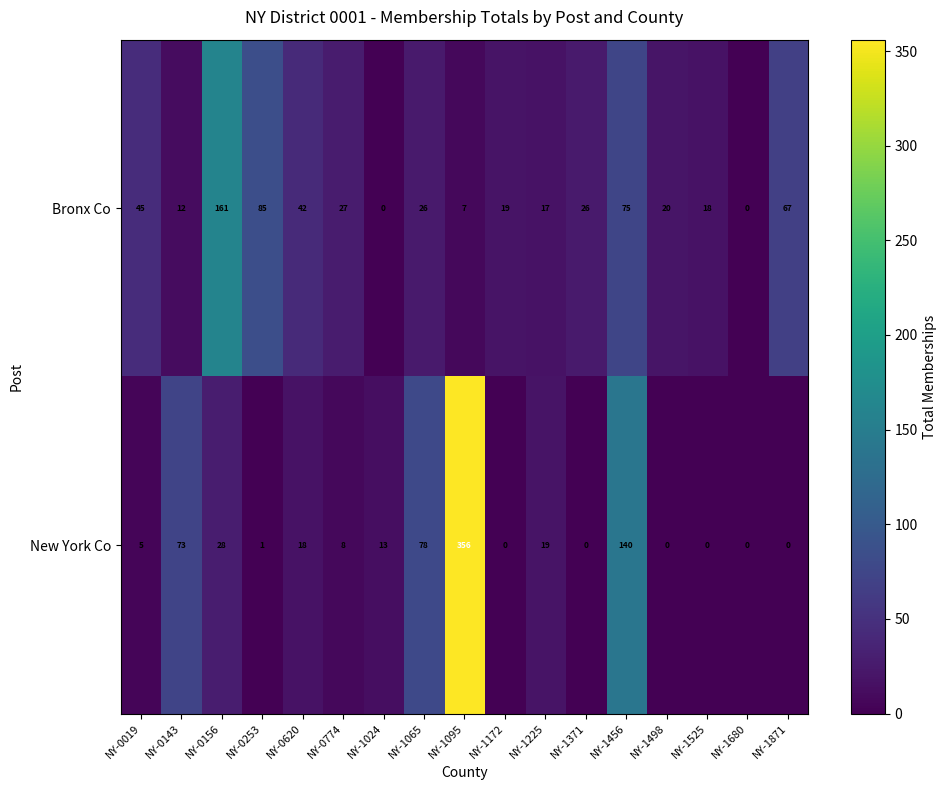

At which label is New York Co closest to 178?

NY-1456